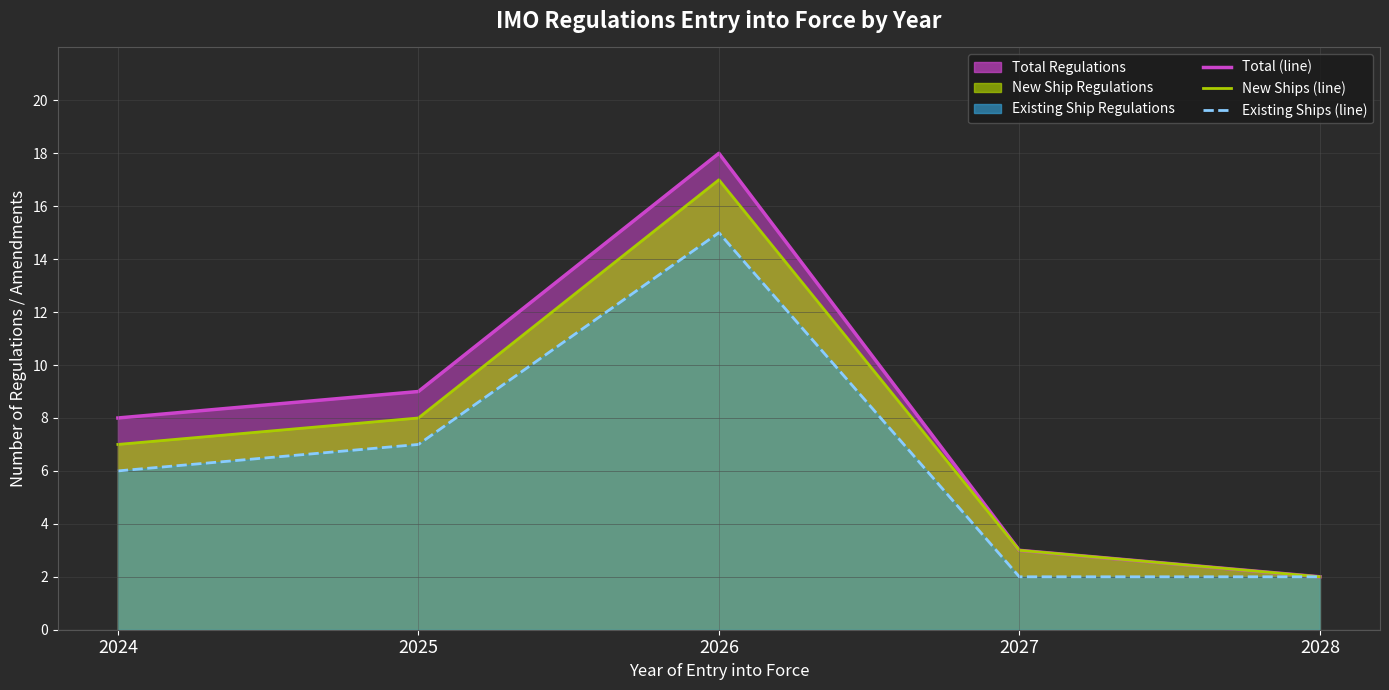

True or false: New Ships (line) and Existing Ships (line) cross at least once.

False